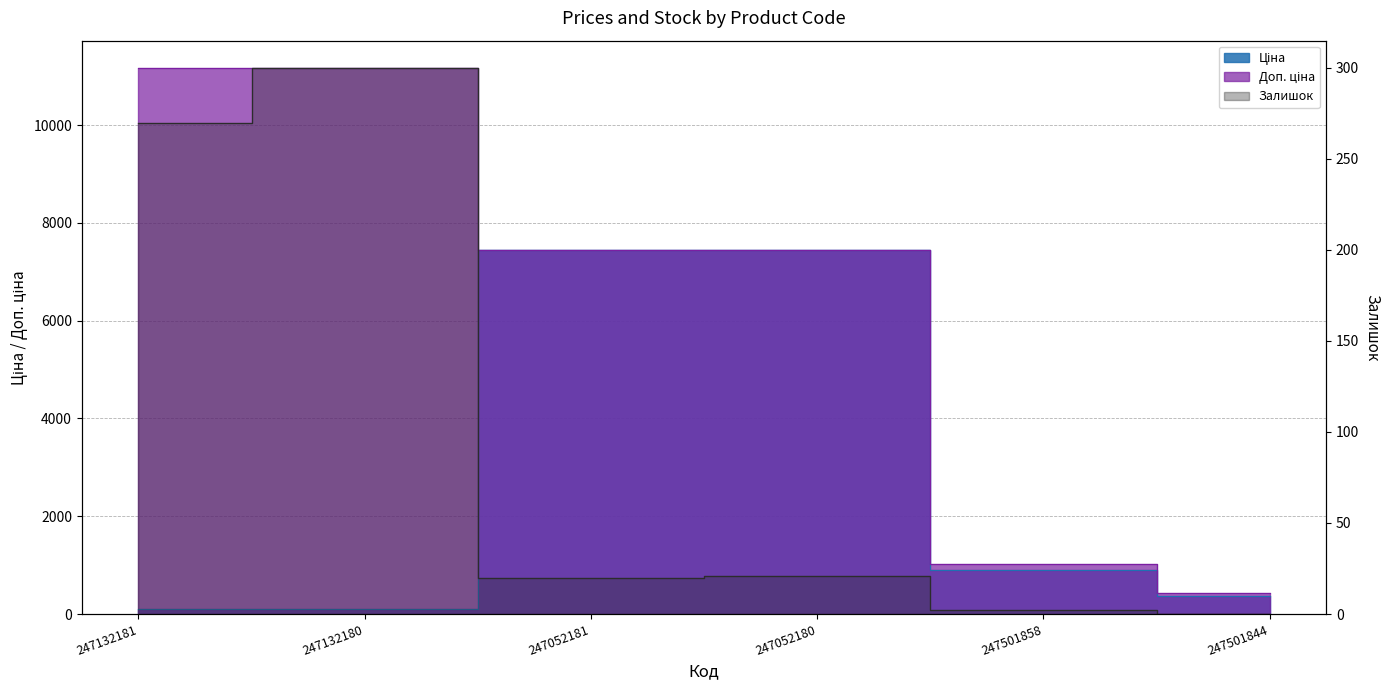

How many lines are shown in the chart?

3